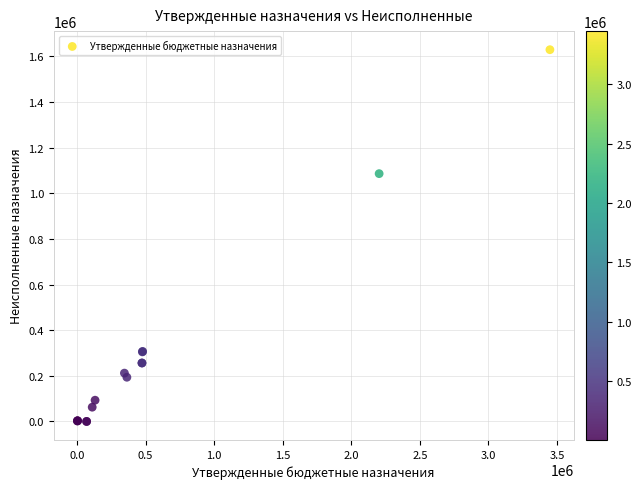

What Y value in the scatter plot is closest to 814876?

1086360.1